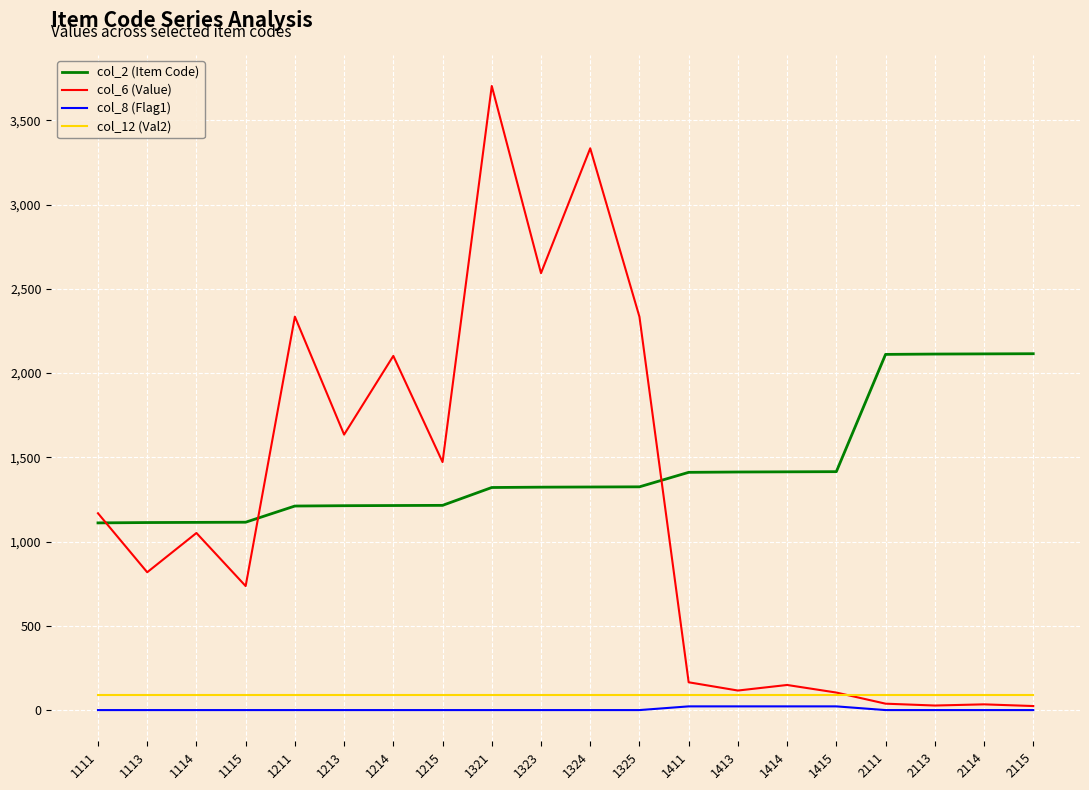

What are all the series names shown in the legend?

col_2 (Item Code), col_6 (Value), col_8 (Flag1), col_12 (Val2)